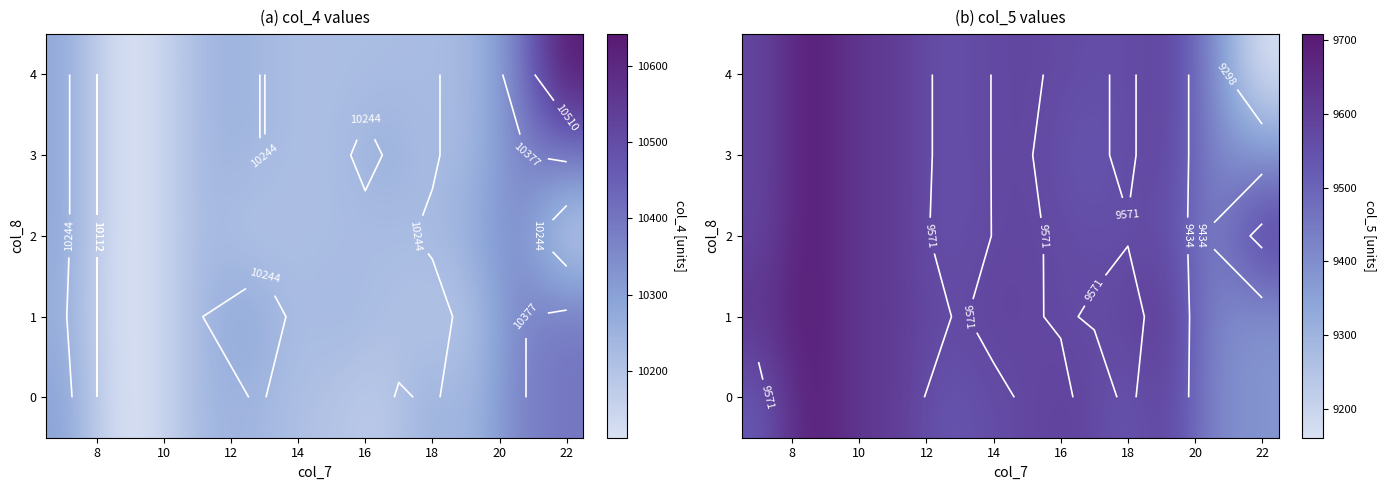

What is the average value of the 2 series?

9576.1